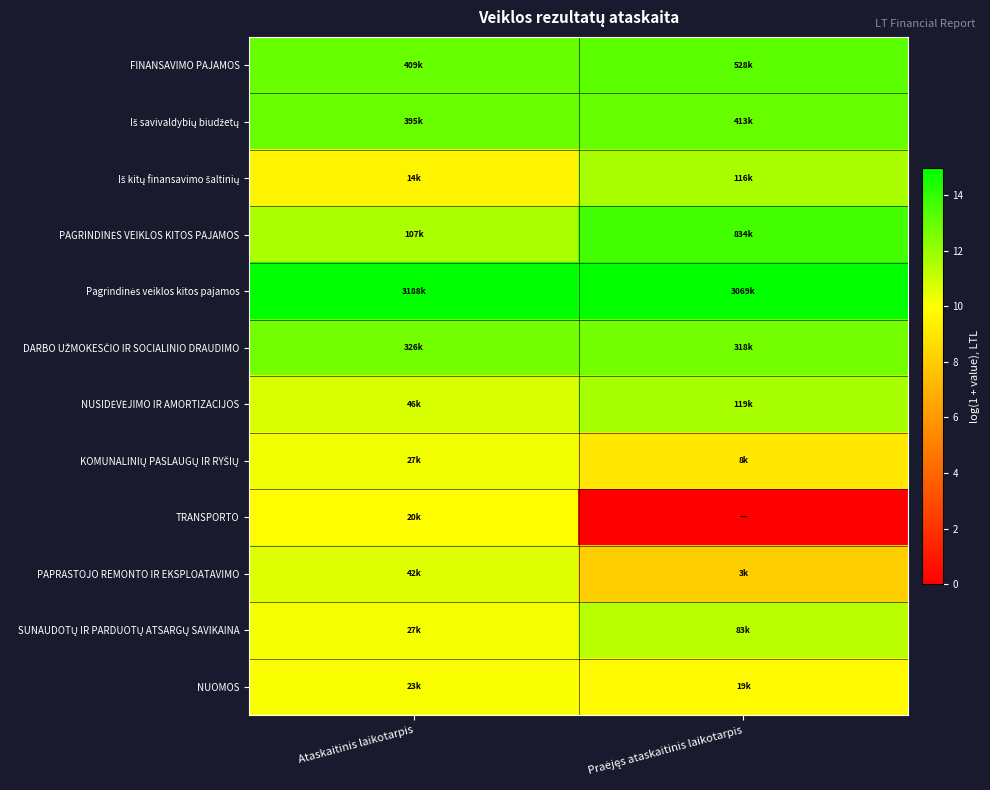

Which has a higher value, Praėjęs ataskaitinis laikotarpis or Ataskaitinis laikotarpis?

Praėjęs ataskaitinis laikotarpis